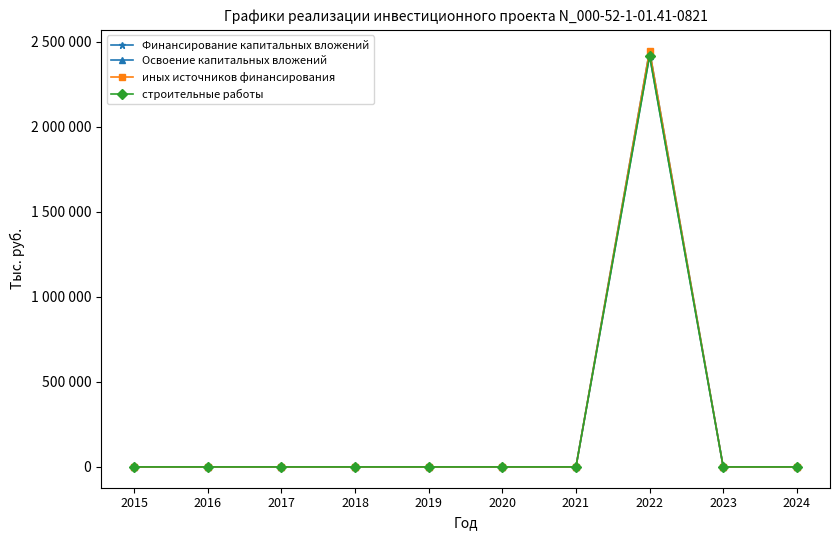

True or false: Освоение капитальных вложений and Финансирование капитальных вложений intersect in this chart.

False